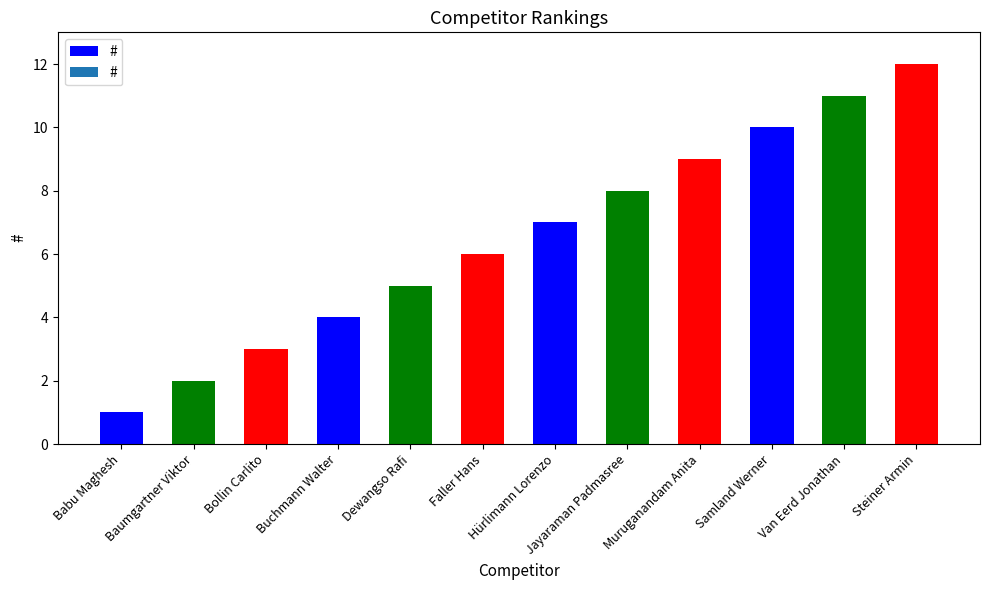

The chart shows a value of 12 at Muruganandam Anita. True or false?

False